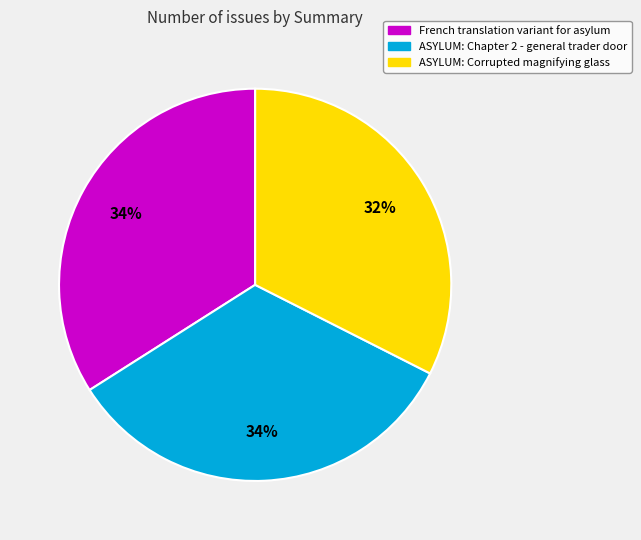

To the nearest percent, what portion does French translation variant for asylum represent?

34%